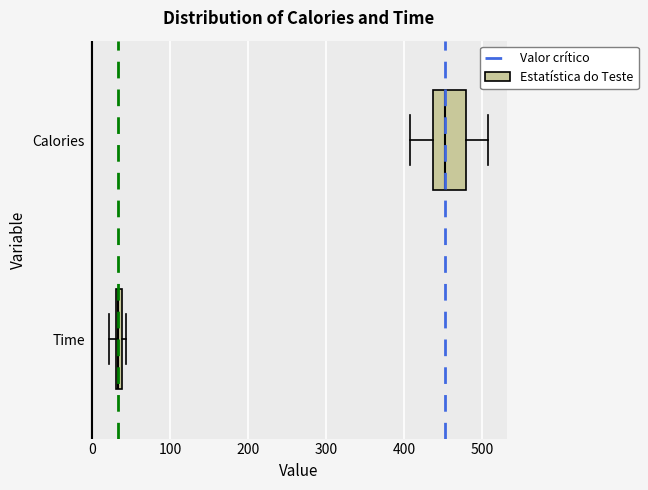

Where is the left edge of the box for Time on the x-axis? The values are not printed on the chart, so give them approximately, as read against the axis.

30